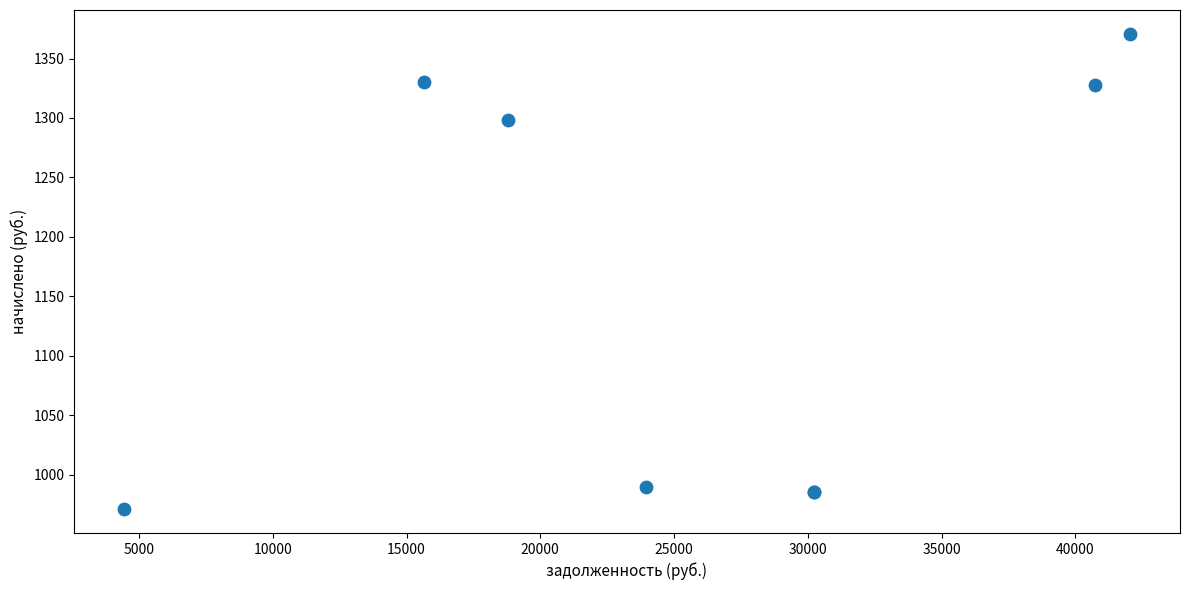

What Y value in the scatter plot is closest to 1170?

1298.3